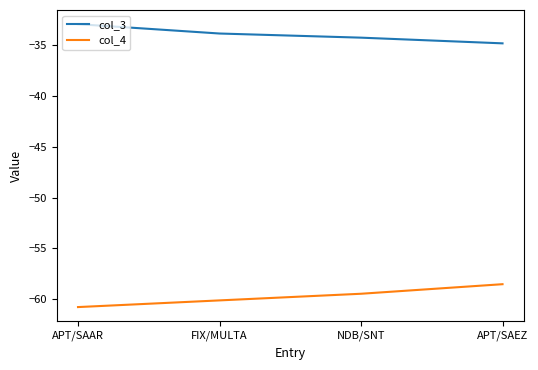

How many values in the col_4 series are below -59?

3